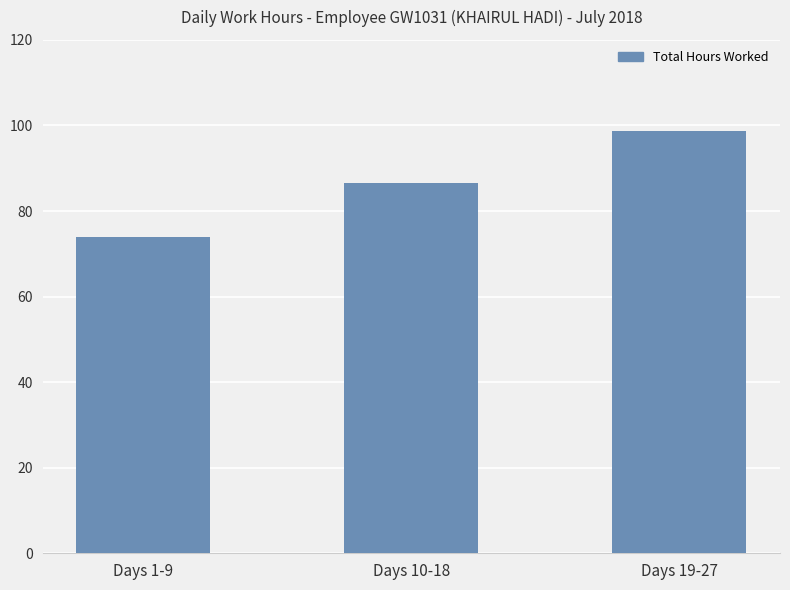

What is the label of the 3rd bar from the right?

Days 1-9